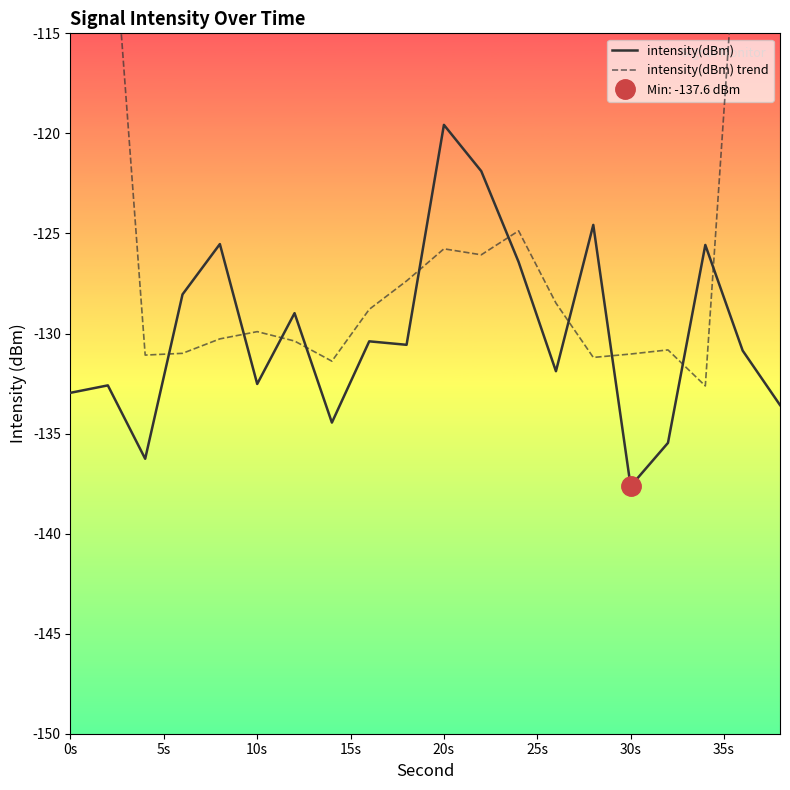

Reading left to right, what are all the values shown in this chart?

intensity(dBm): -133.0	-132.6	-136.3	-128.0	-125.5	-132.5	-129.0	-134.5	-130.4	-130.6	-119.6	-121.9	-126.4	-131.9	-124.6	-137.6	-135.5	-125.6	-130.9	-133.6
intensity(dBm) trend: -80.4	-106.0	-131.1	-131.0	-130.3	-129.9	-130.4	-131.4	-128.8	-127.4	-125.8	-126.1	-124.9	-128.5	-131.2	-131.0	-130.8	-132.6	-105.1	-78.0